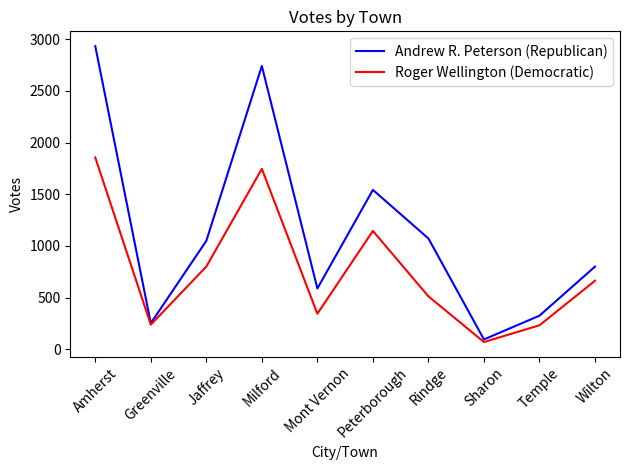

The Andrew R. Peterson (Republican) series shows 252 at Greenville. True or false?

True